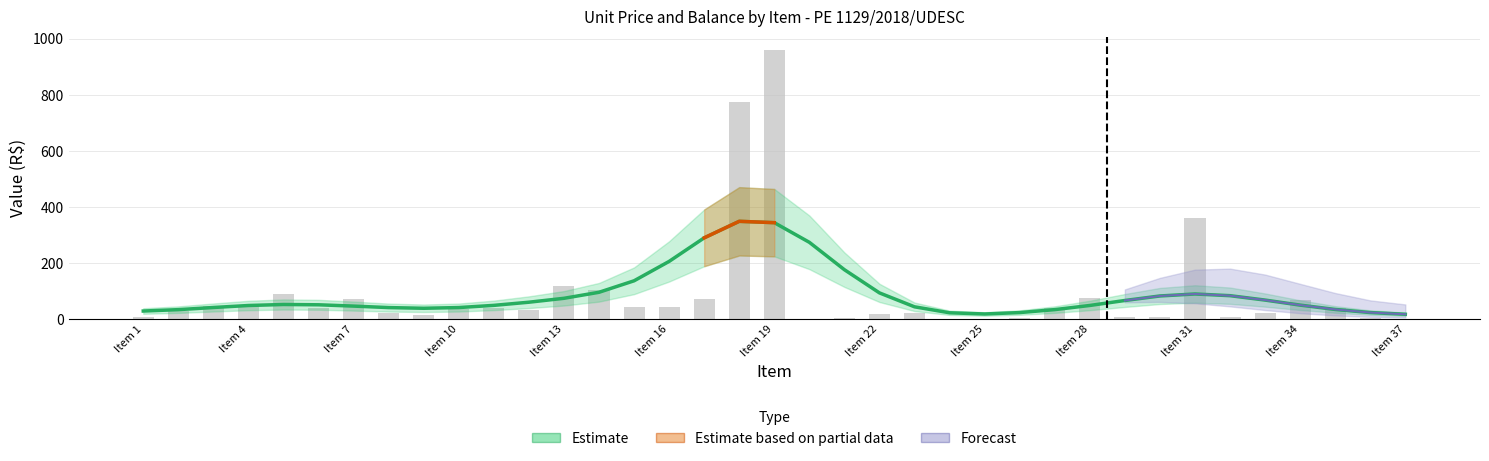

What is the value of the 19th bar from the left?

959.4